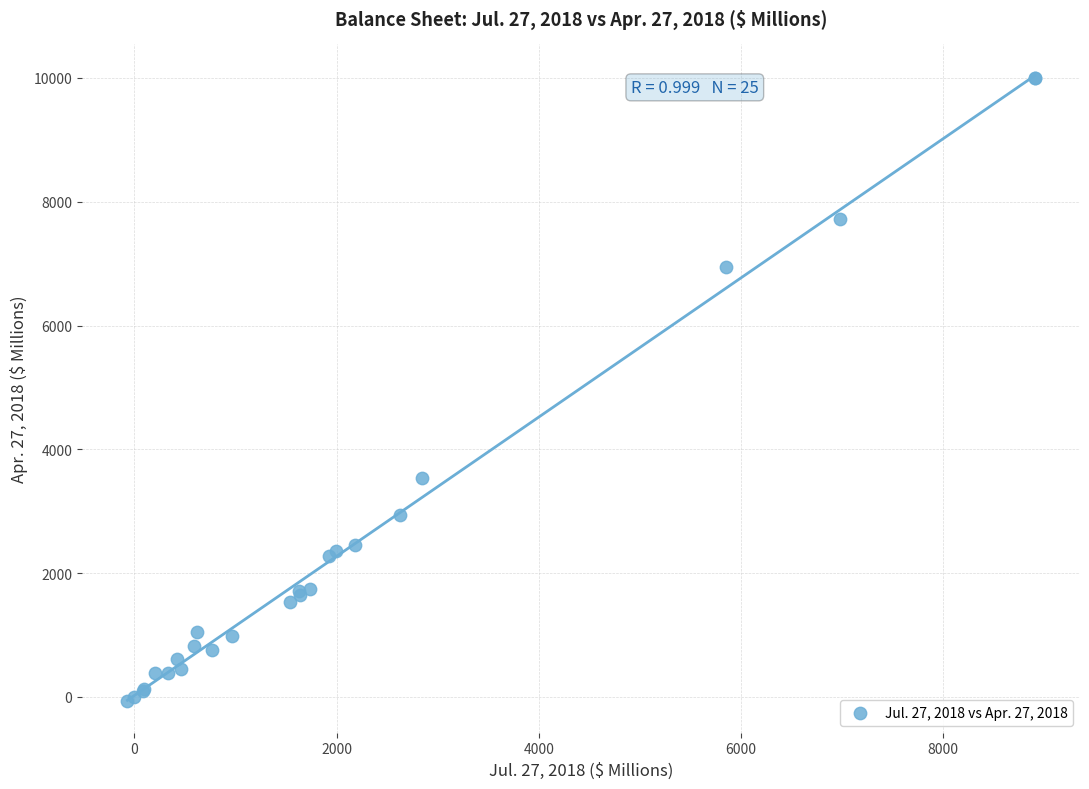

What Y value in the scatter plot is closest to 4960?

3531